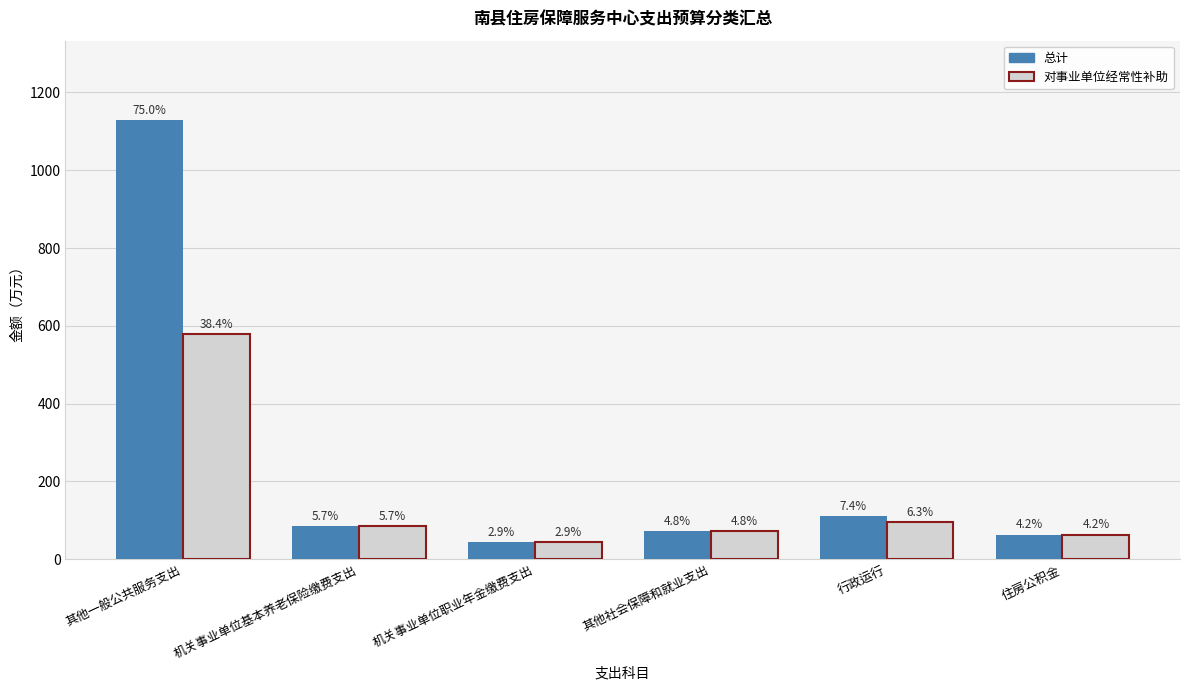

What are all the series names shown in the legend?

总计, 对事业单位经常性补助